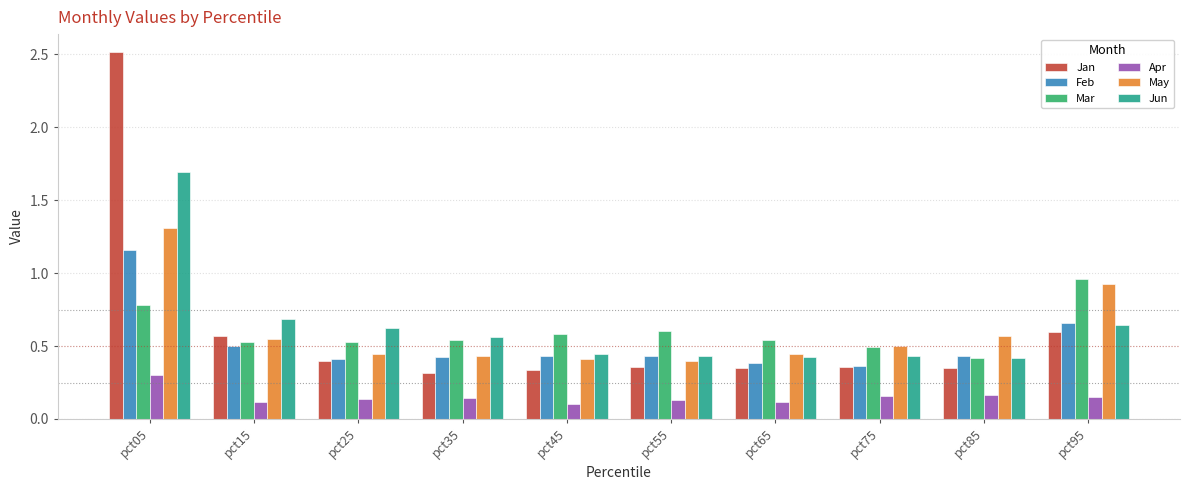

How many bars are there in total?

60